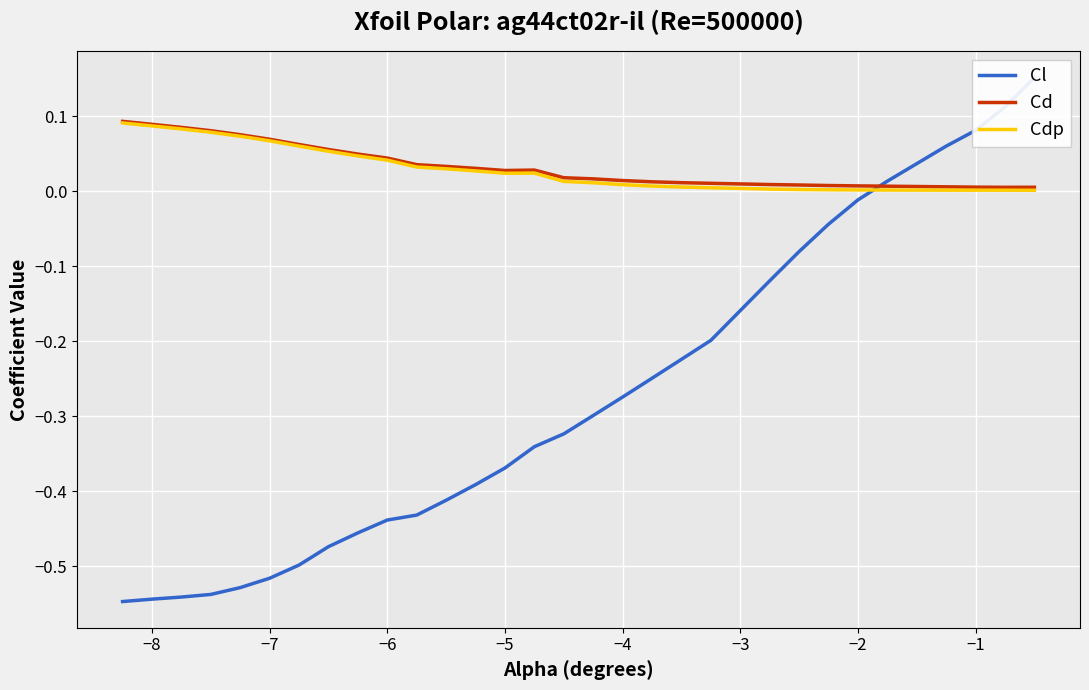

What is the sum of all Cl values?

-8.4